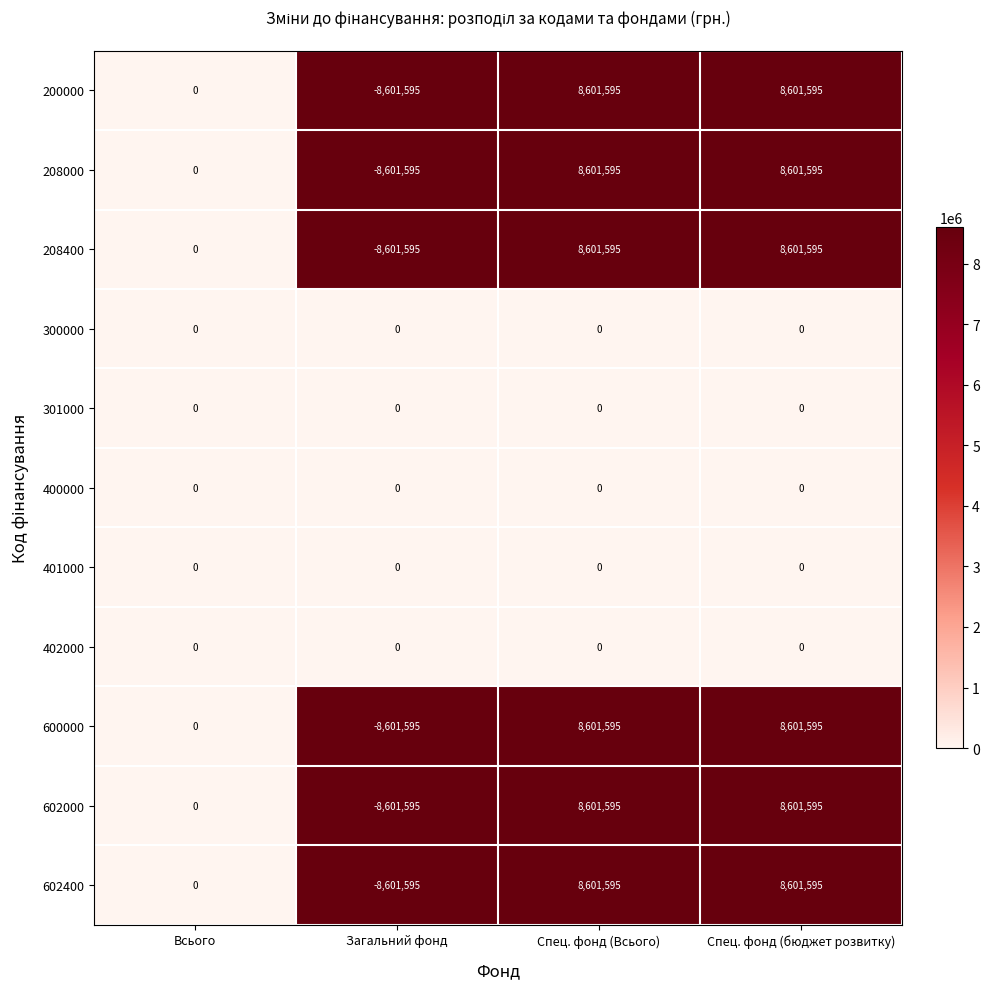

What is the spread (max minus min) of values at Загальний фонд?

8601595